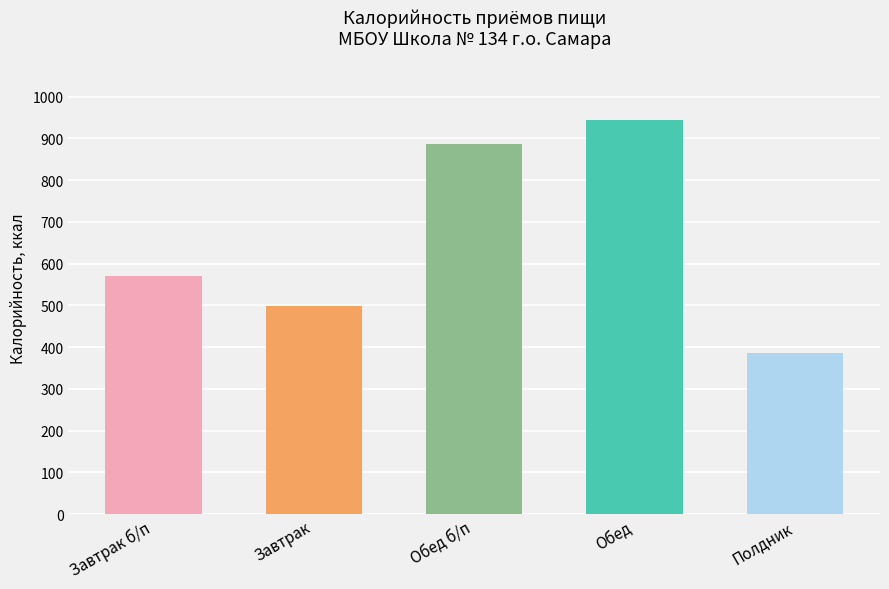

What is the sum of the values at Полдник and Обед б/п?

1273